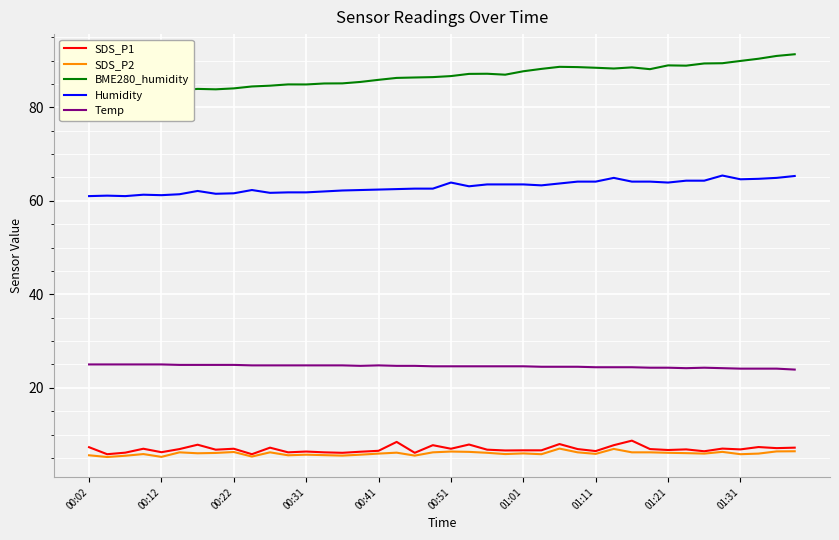

How many data points in SDS_P2 are less than 6?

20